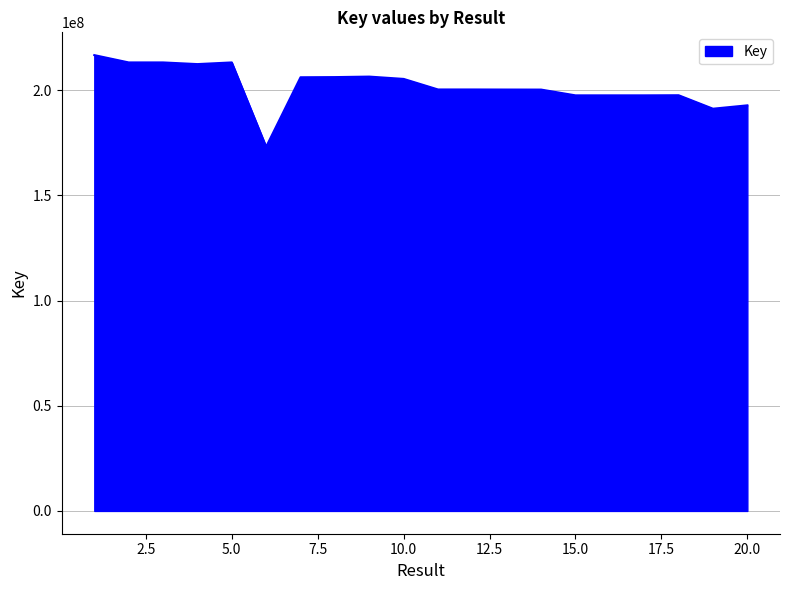

What is the difference between the maximum and minimum values?

43571376